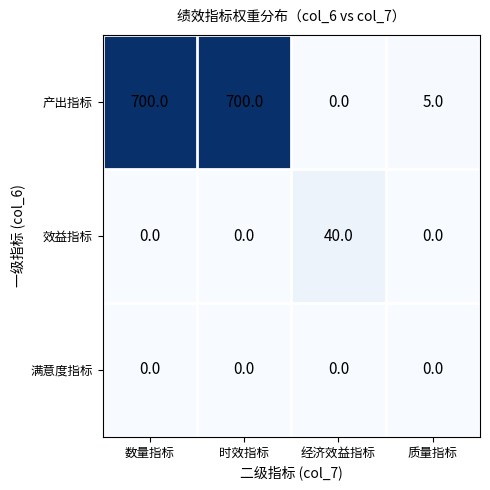

Which series has the largest total across all categories?

产出指标